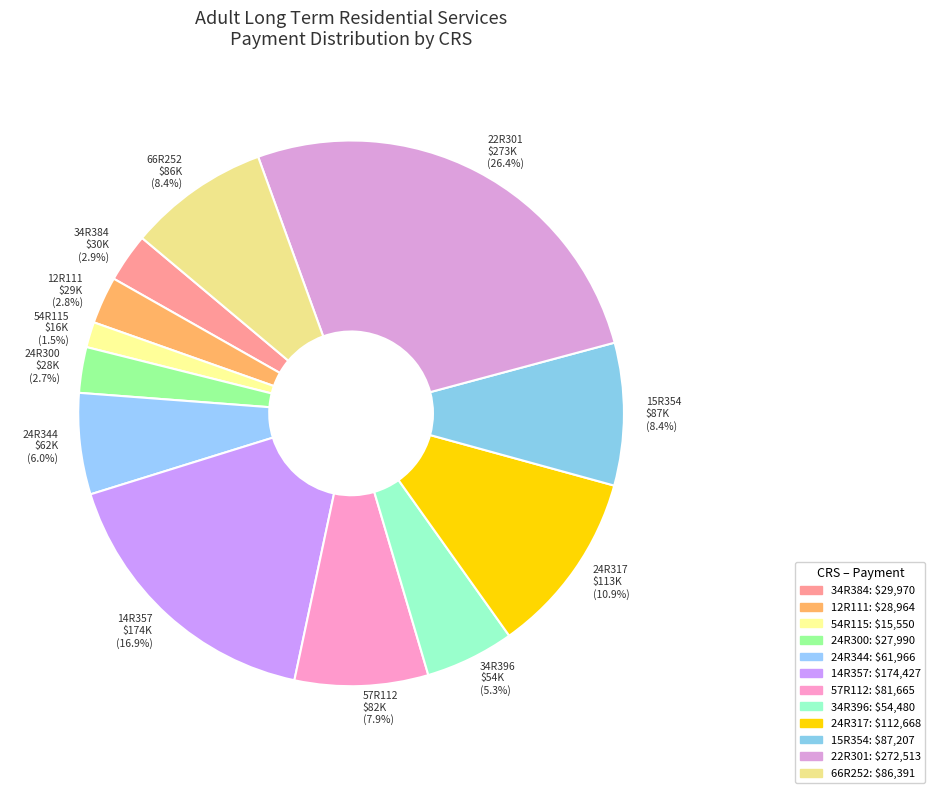

Is it true that 24R300 is 3% of the pie?

True